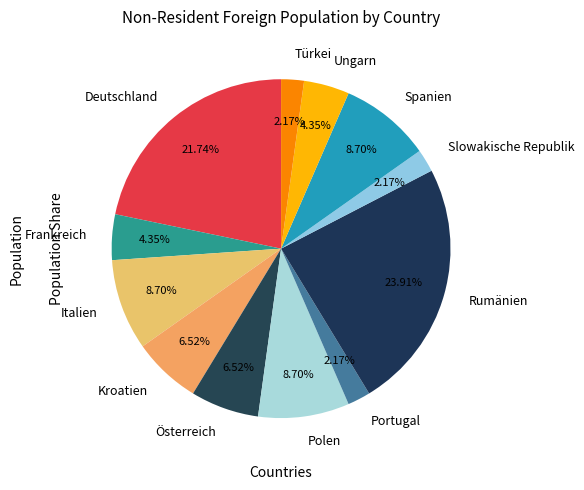

To the nearest percent, what is the average slice percentage?

8%